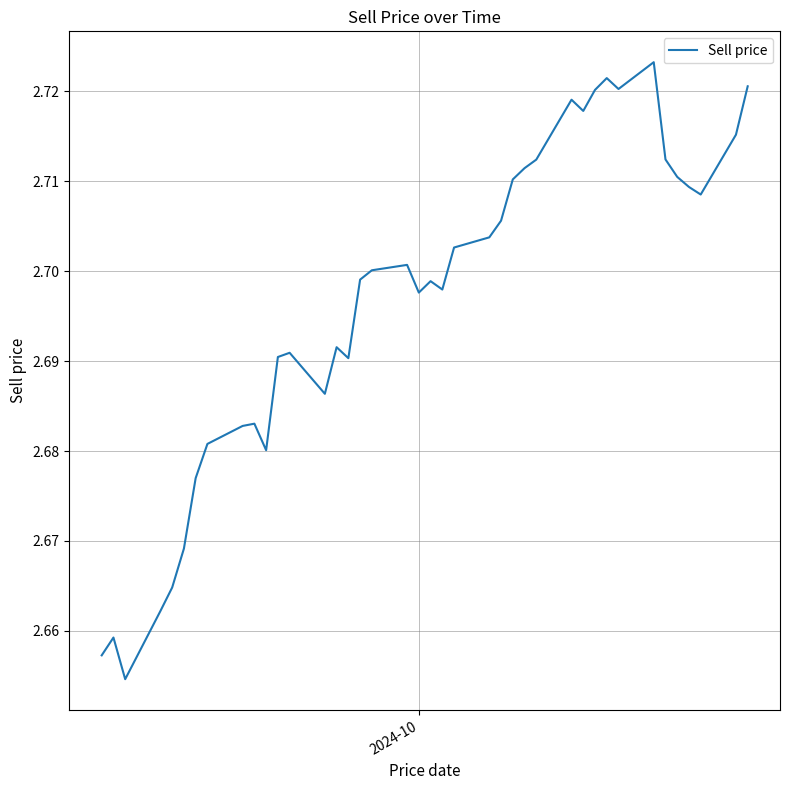

What is the sum of all values?

107.9